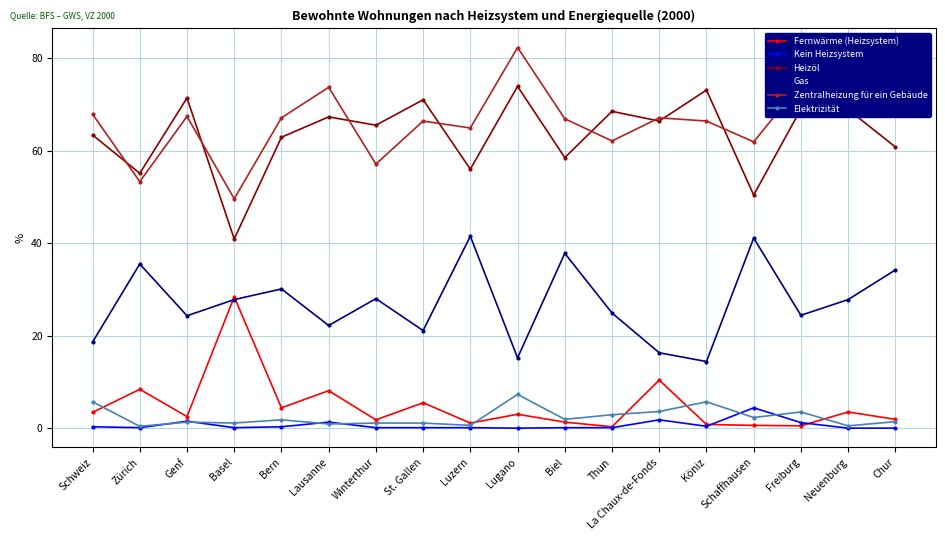

What is the value of the Fernwärme (Heizsystem) point at the 13th from the left?

10.4